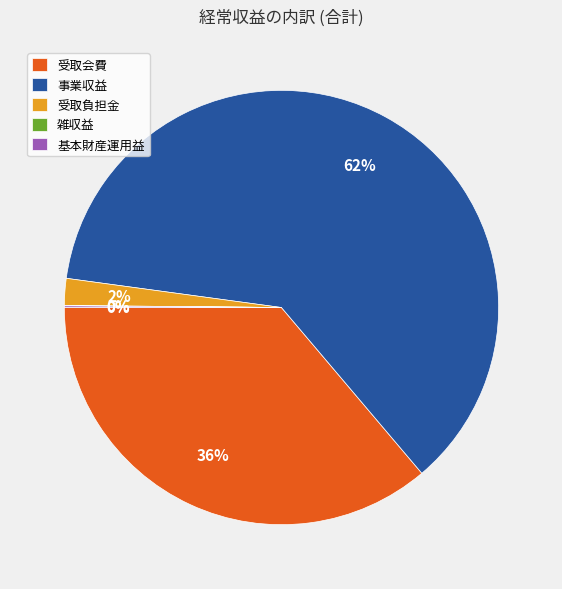

Is 受取負担金 the majority of the pie?

No